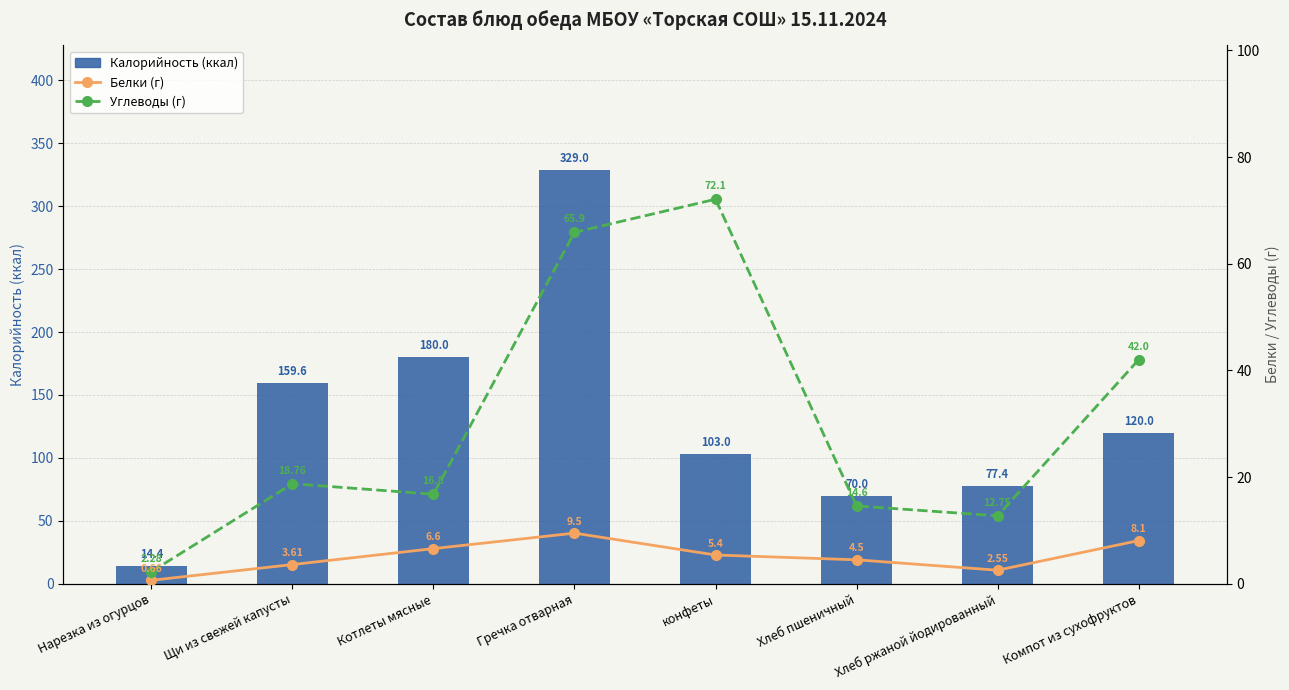

What is the minimum value shown in the chart?

0.7